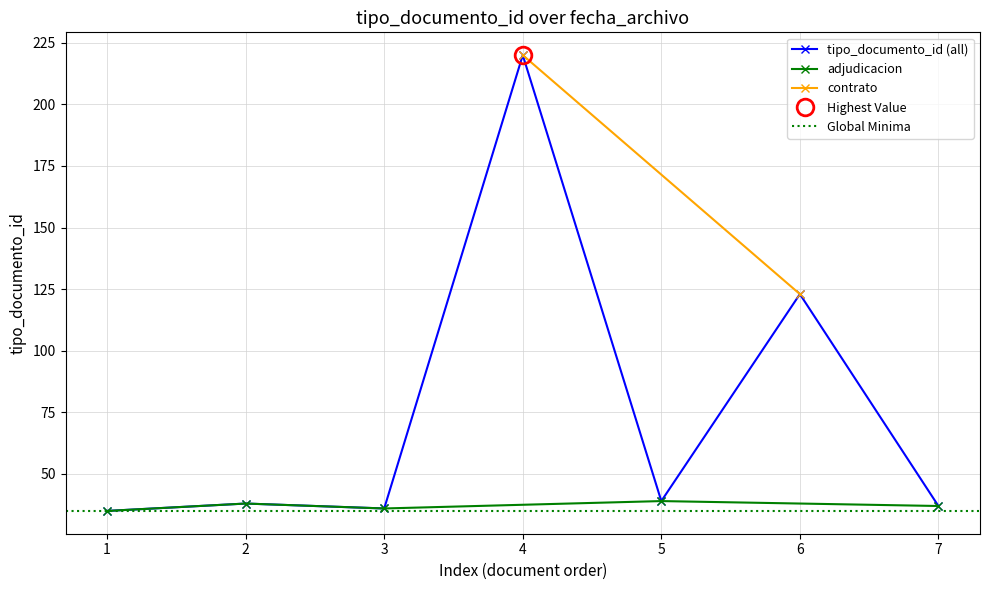

At which label is tipo_documento_id (all) closest to 127?

6